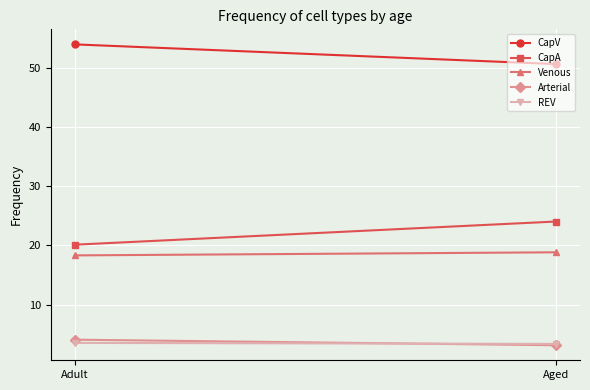

What is the smallest value displayed?

3.1